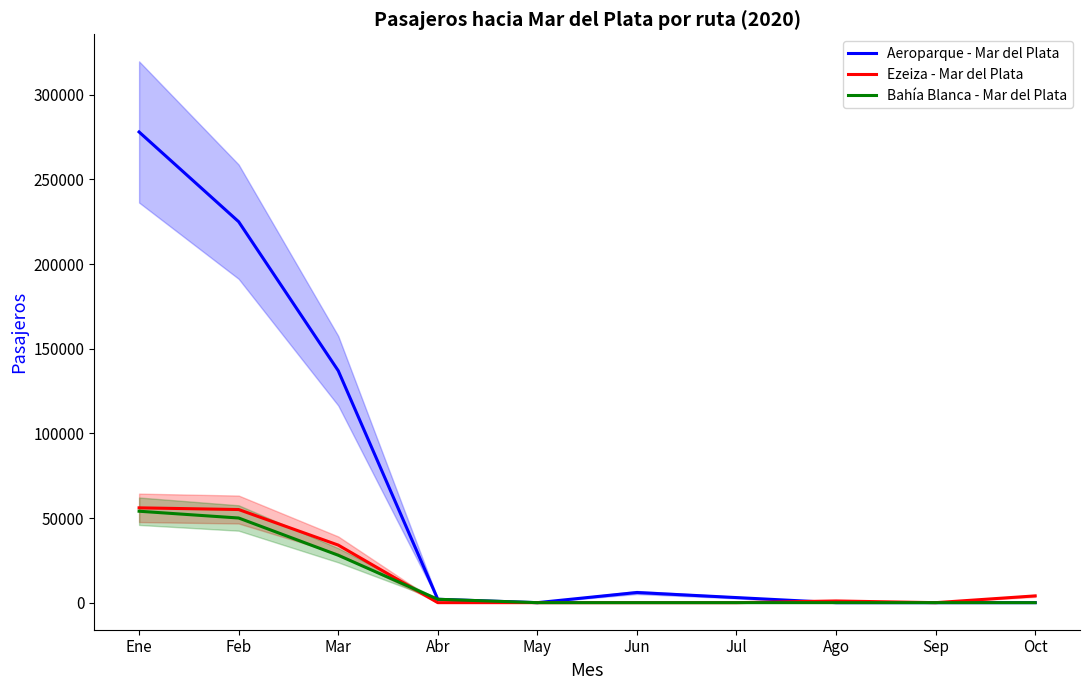

At which label is Ezeiza - Mar del Plata closest to 28000?

Mar